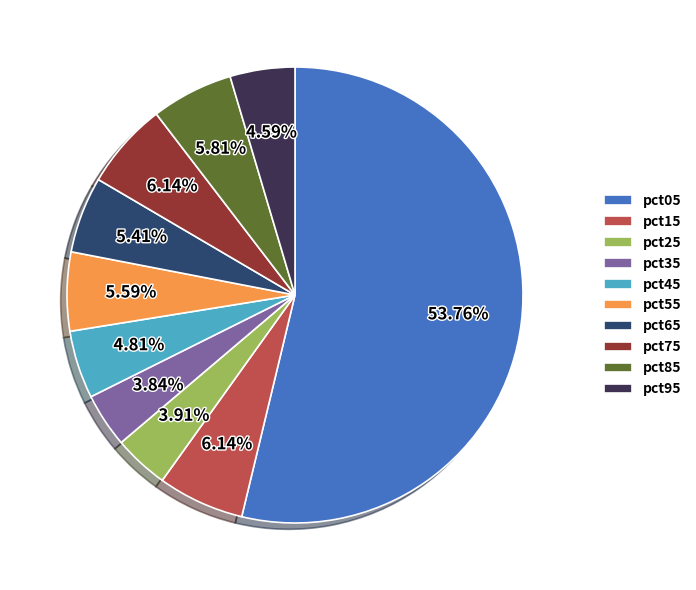

Is it true that pct05 is 54% of the pie?

True